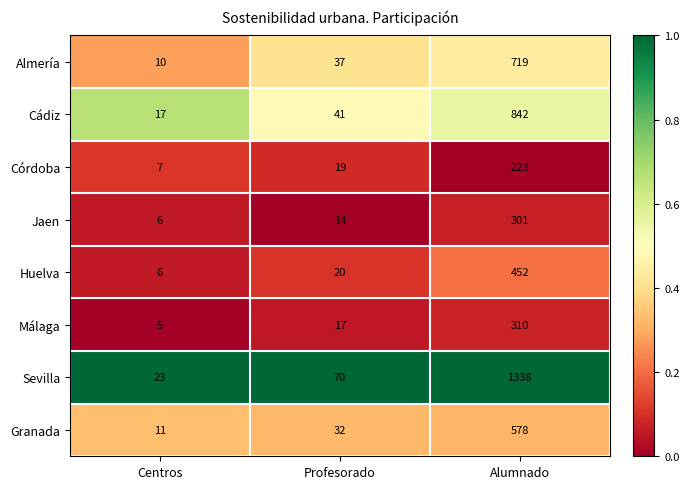

What is the minimum value shown in the chart?

5